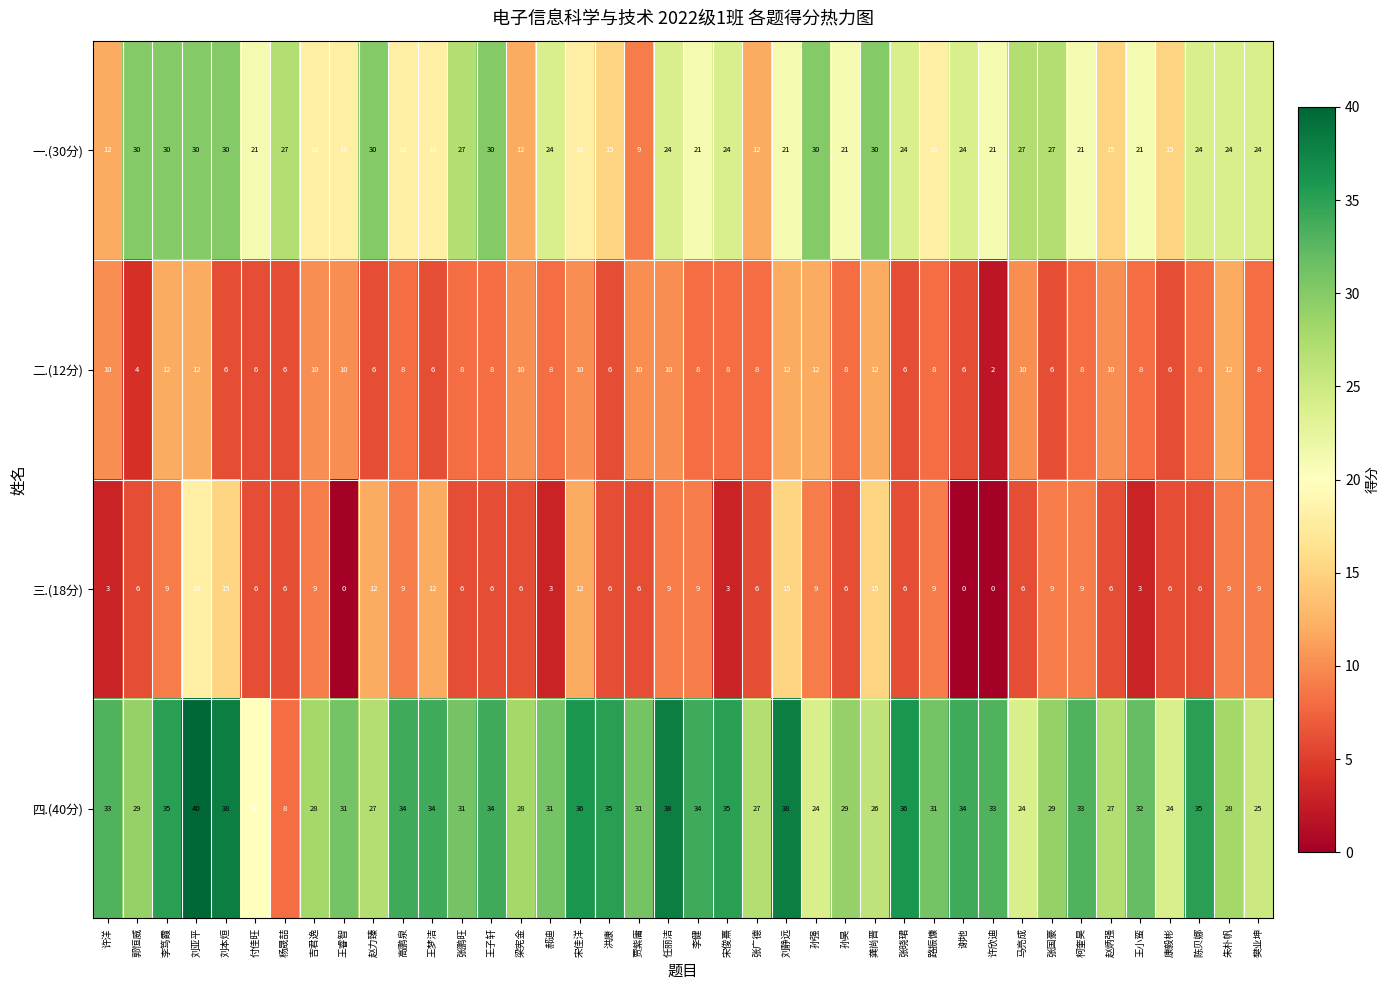

Is it true that 一.(30分) equals 12 at 许洋?

True